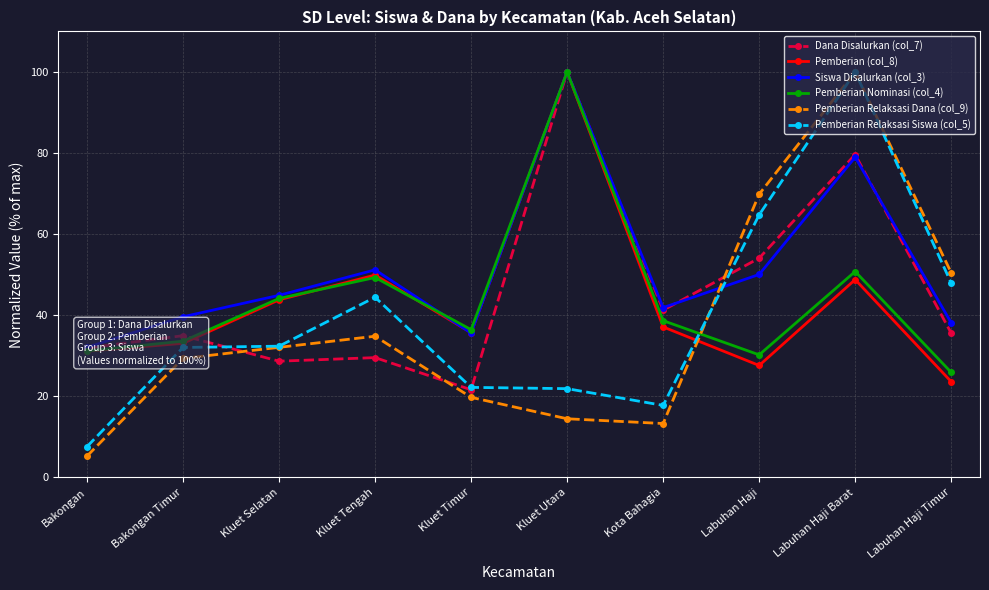

What is the spread (max minus min) of values at Kluet Utara?

85.5